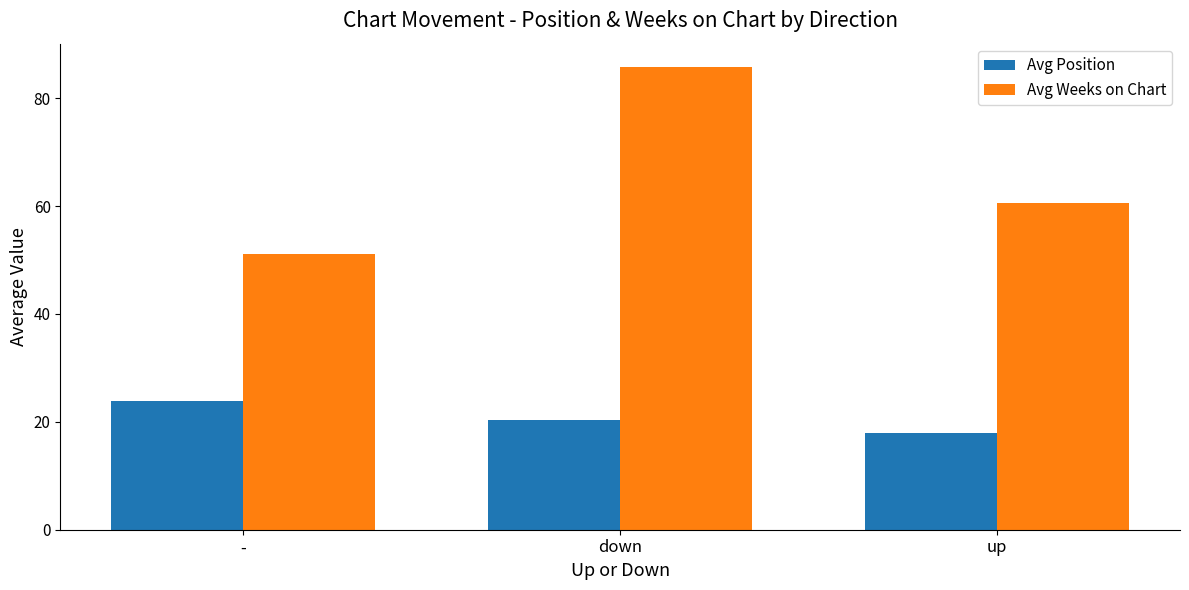

Reading left to right, extract all data points from this chart.

Avg Position: -=23.8	down=20.3	up=17.9
Avg Weeks on Chart: -=51.1	down=85.8	up=60.6